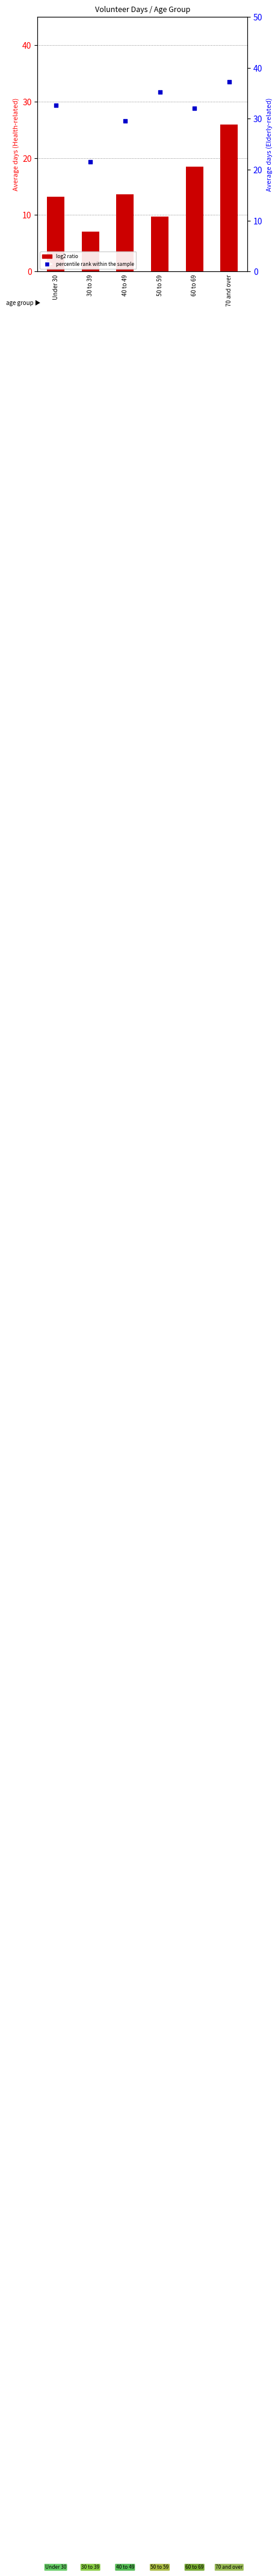

At how many categories does at least one series exceed 30?

4